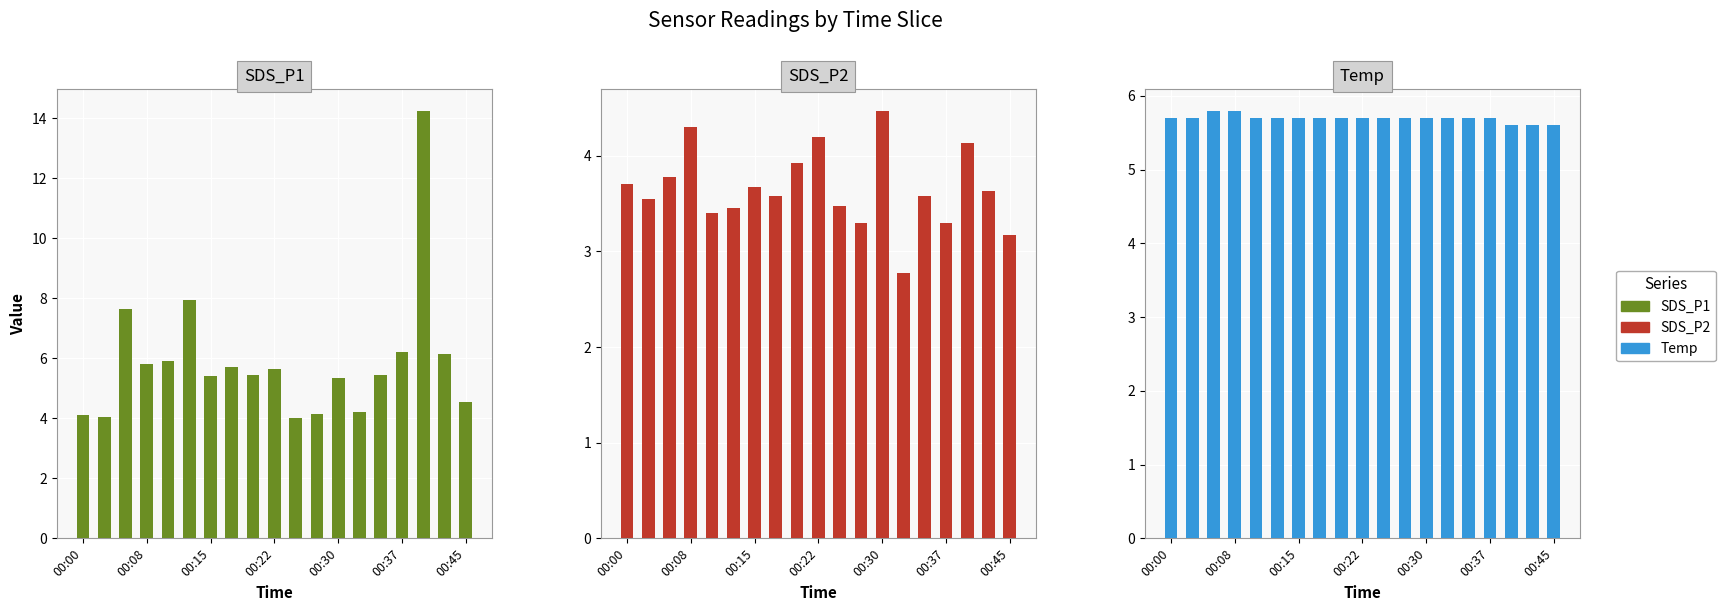

What is the difference between the SDS_P2 values at 17 and 18?

0.5